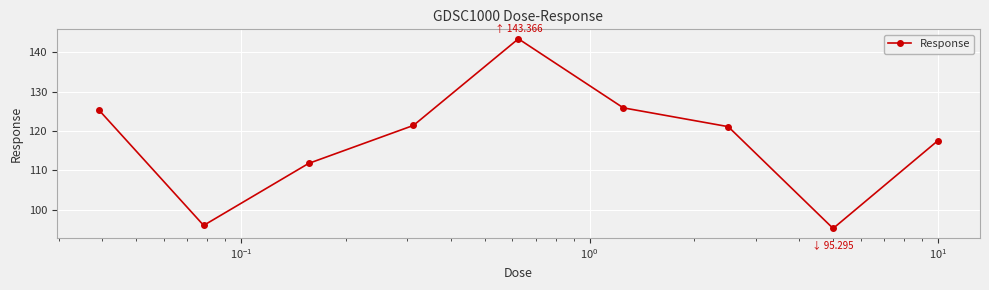

What is the value of the 5th point from the left?

143.4